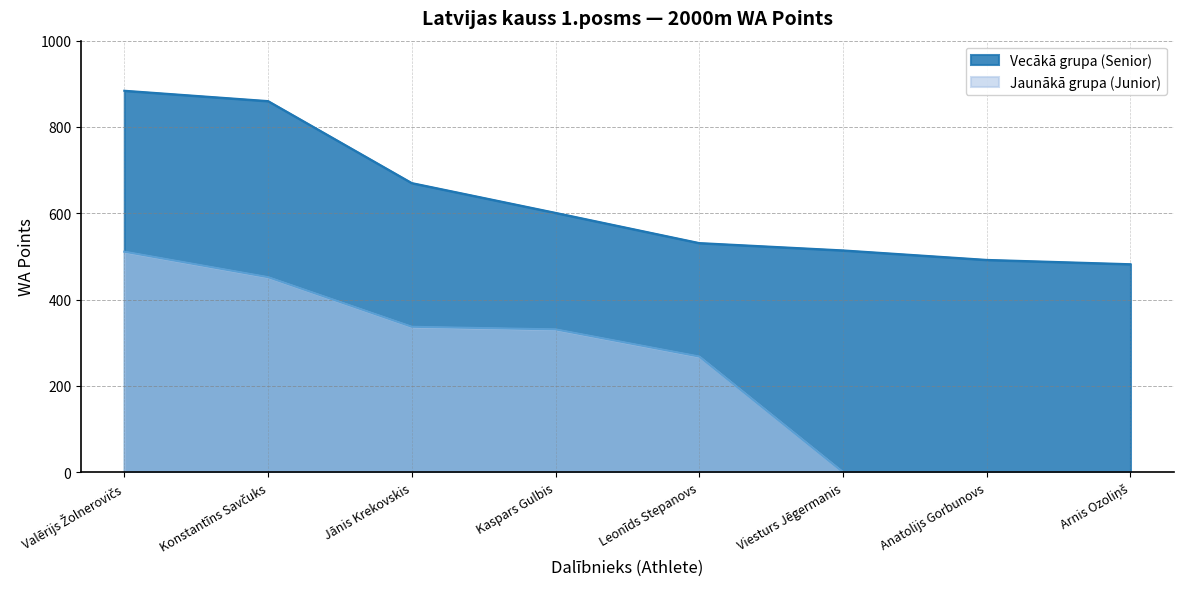

Reading left to right, list all the values displayed in this chart.

Vieta 1 (V): 884	860	670	601	531	514	492	482
Vieta 2 (J): 511	452	337	331	268	0	0	0